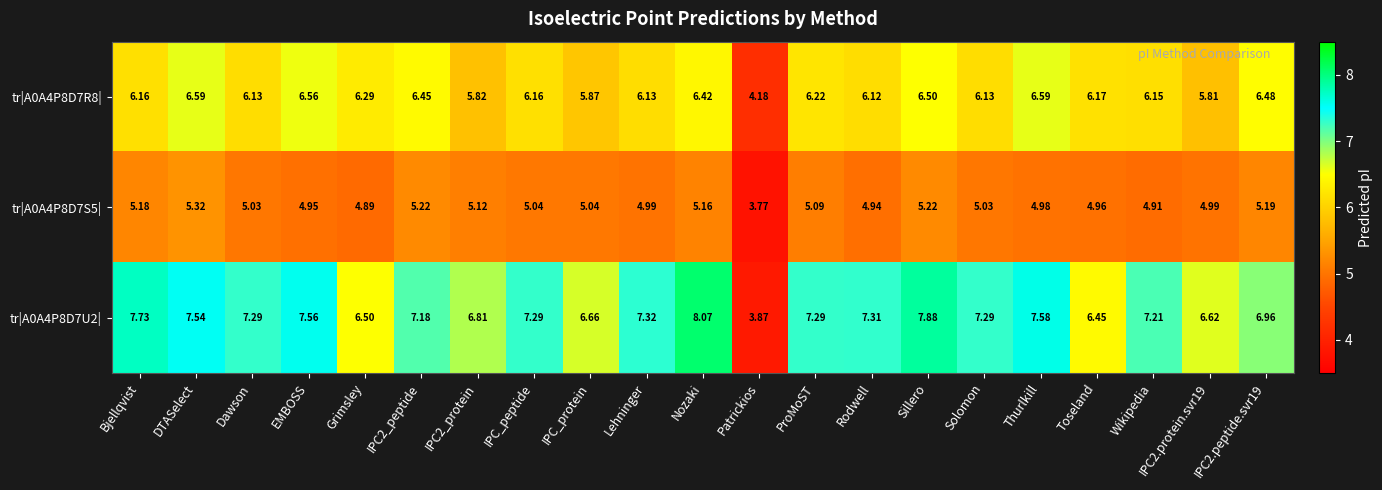

How many data points does each series have?

21